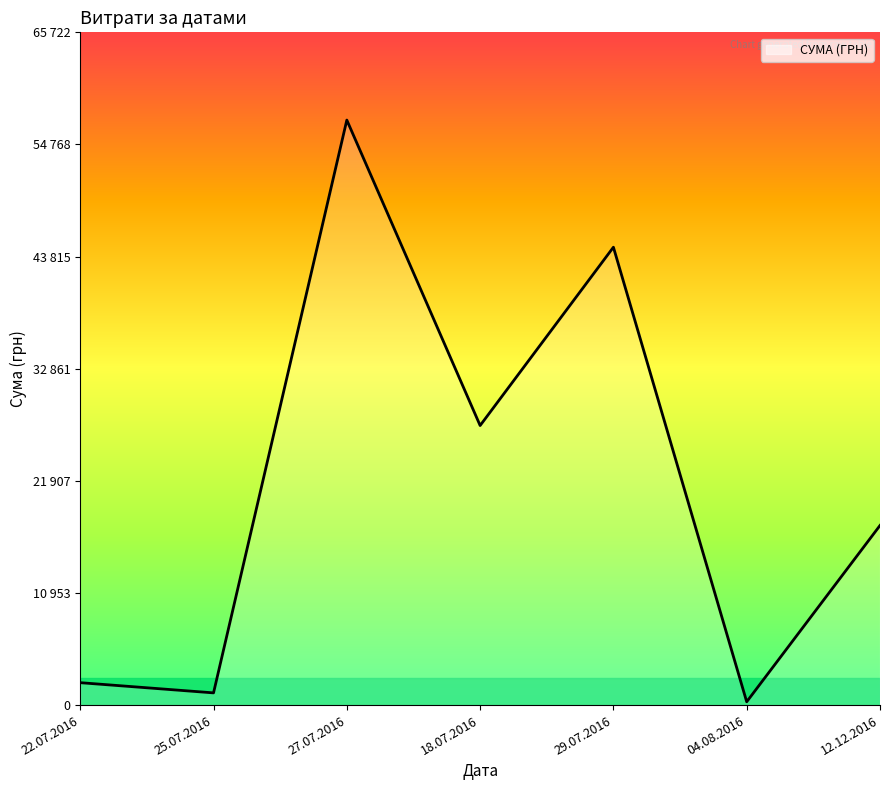

Is it true that the value at 29.07.2016 is 44730.5?

True